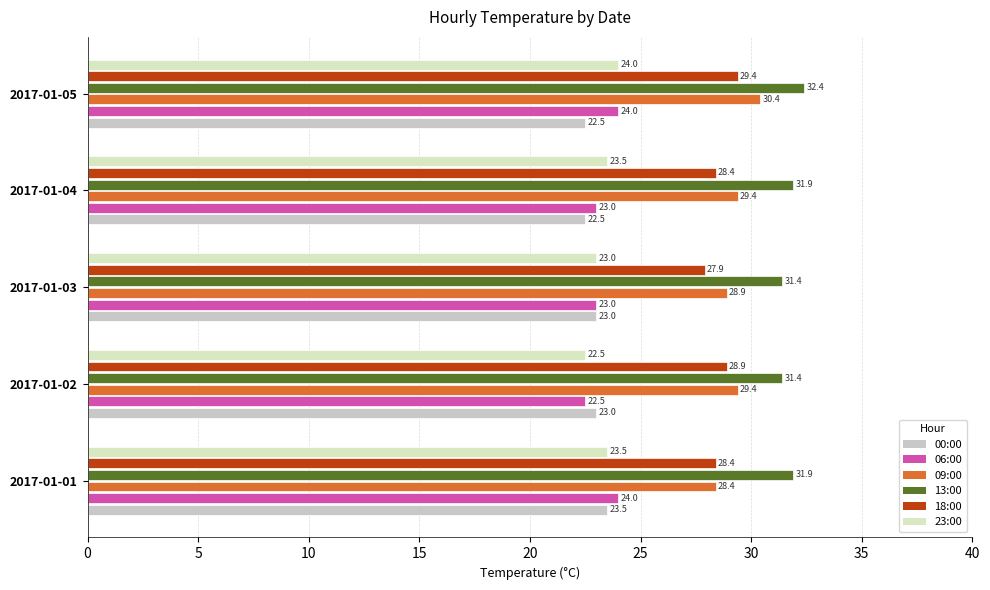

Count the 06:00 values in the range 23 to 24.

4